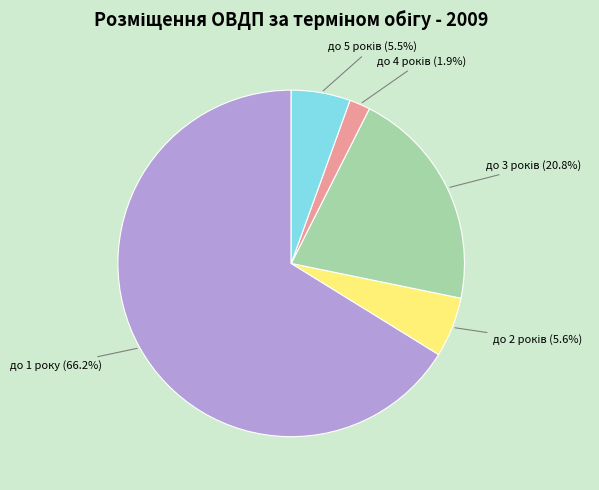

Which category accounts for the majority?

до 1 року